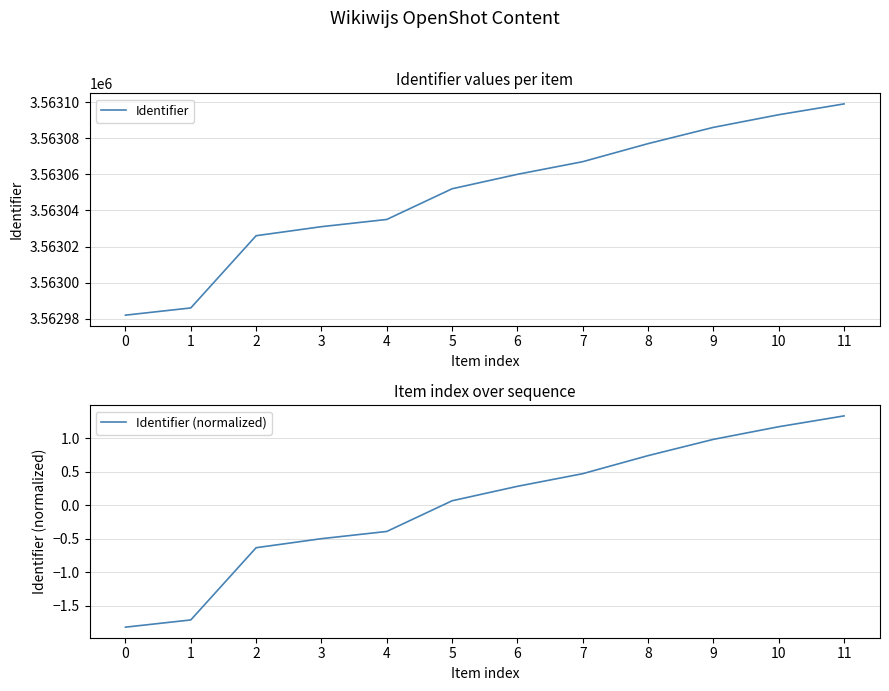

What is the difference between the highest and lowest values at 8?

3563076.3